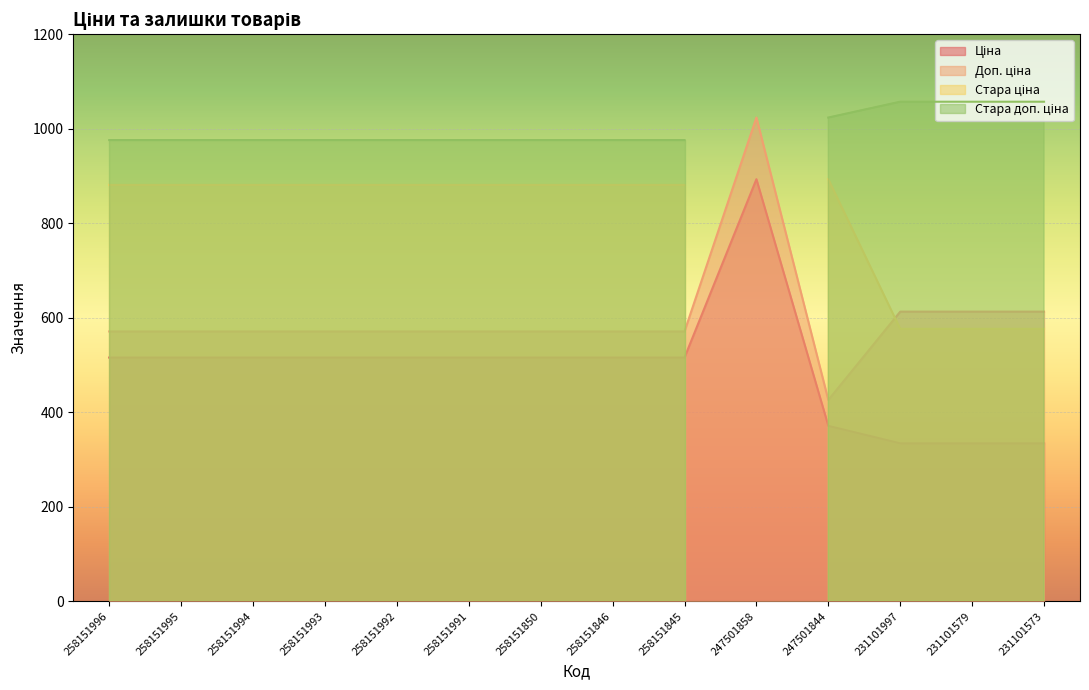

True or false: Доп. ціна and Ціна intersect in this chart.

False